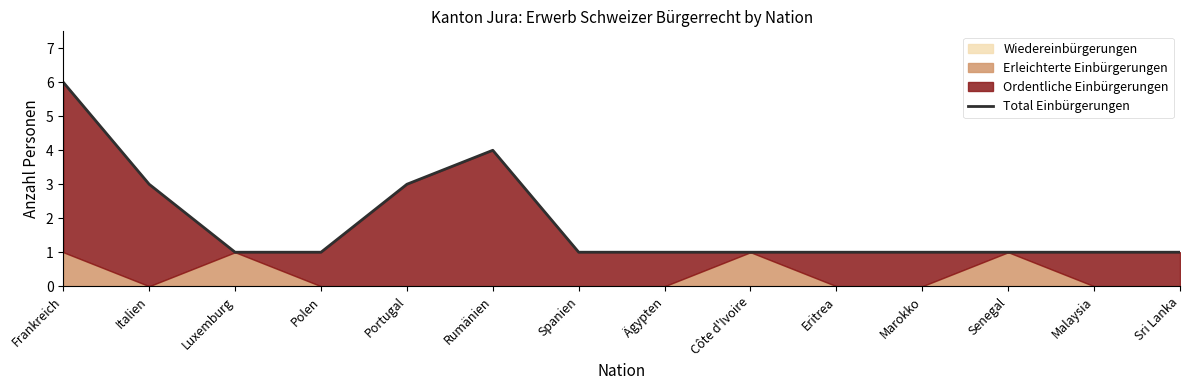

What position from the left is Senegal?

12